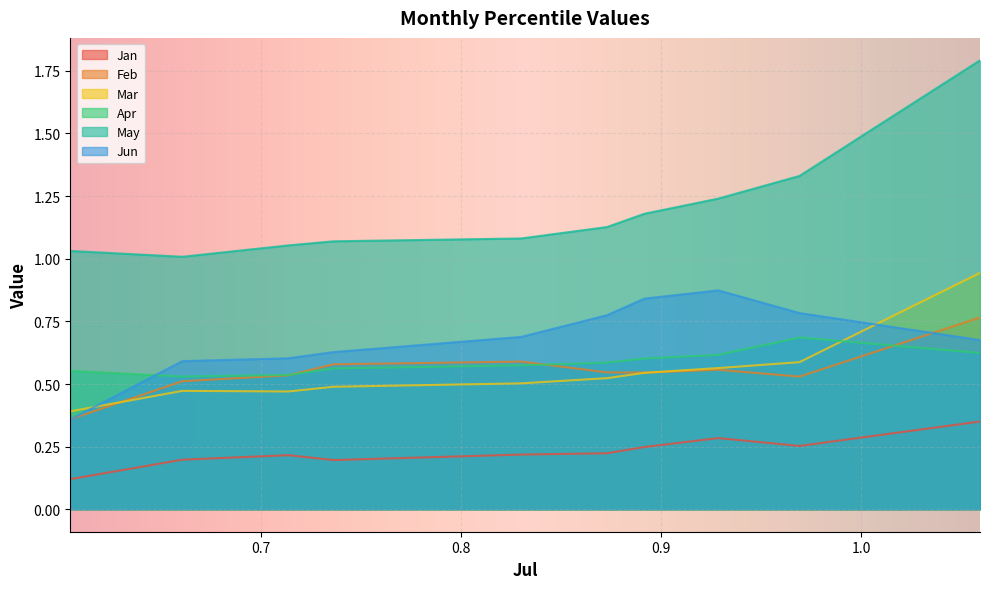

True or false: Jan and Jun intersect in this chart.

False